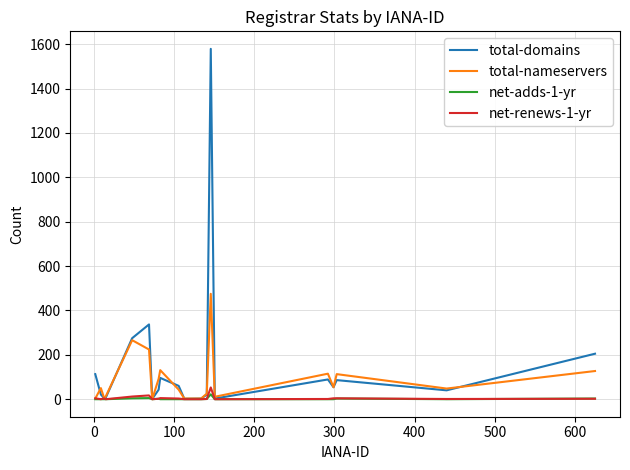

What is the greatest value displayed?

1579